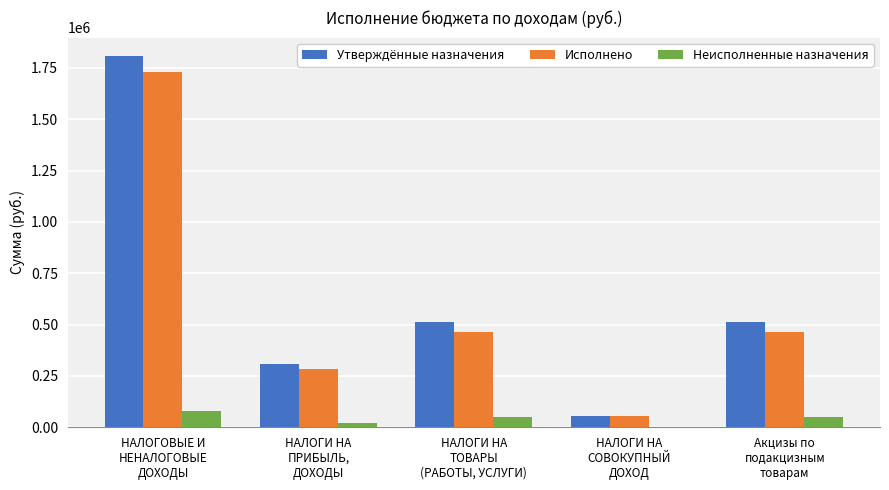

What is the sum of all Исполнено values?

2998822.5